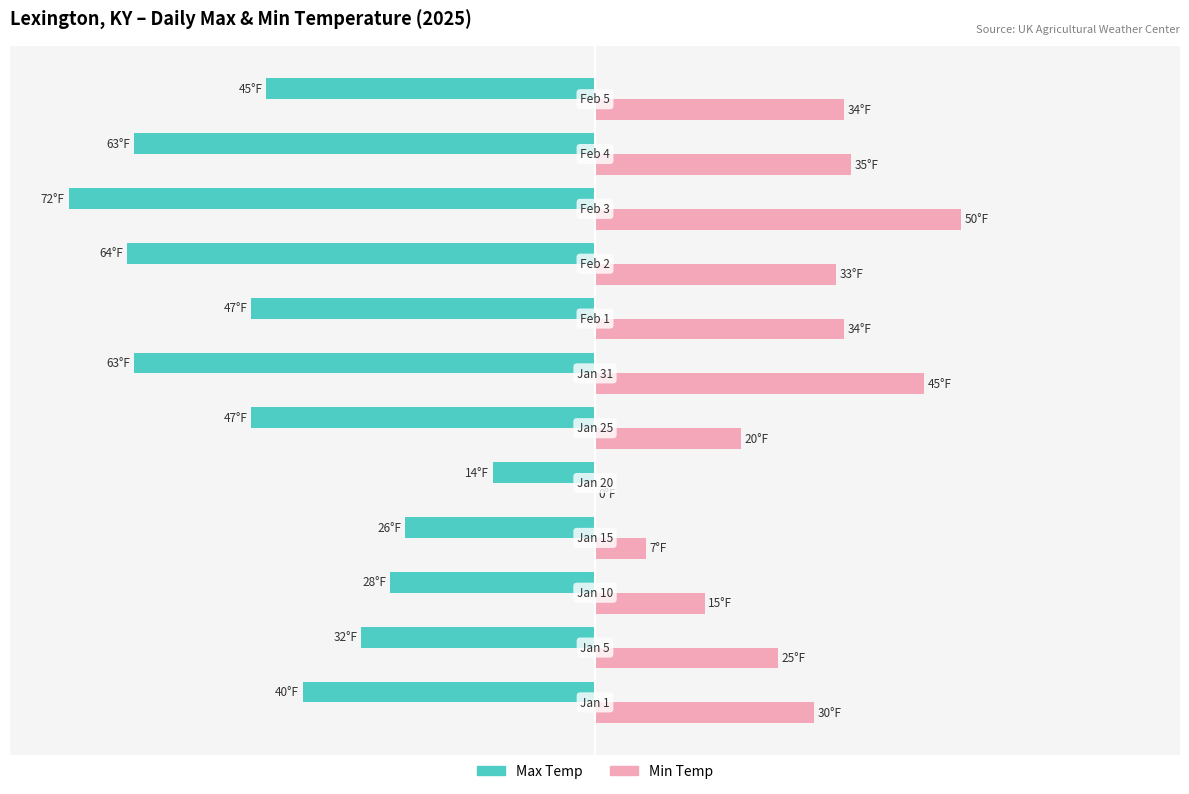

Which series has the widest spread of values?

Max Temp